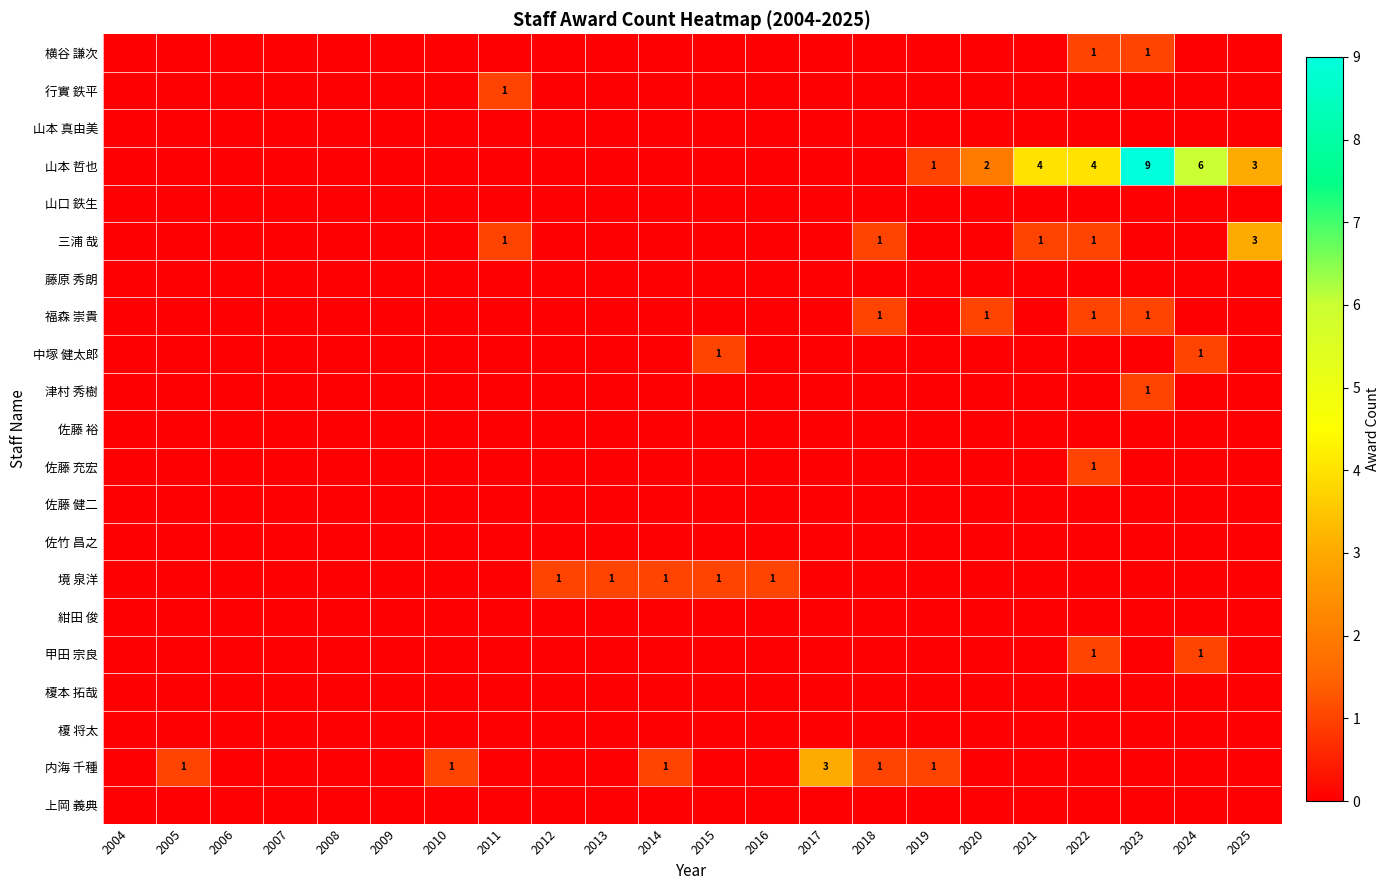

Which label corresponds to the smallest value in the chart?

2004